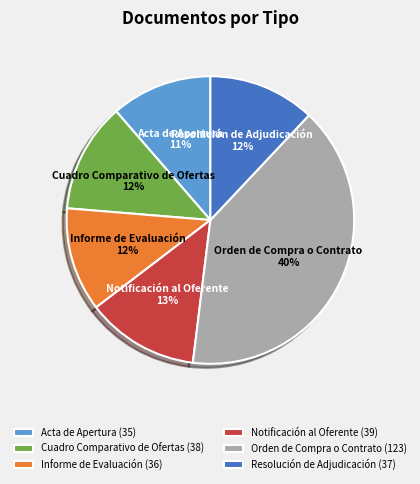

To the nearest percent, what portion does Resolución de Adjudicación represent?

12%